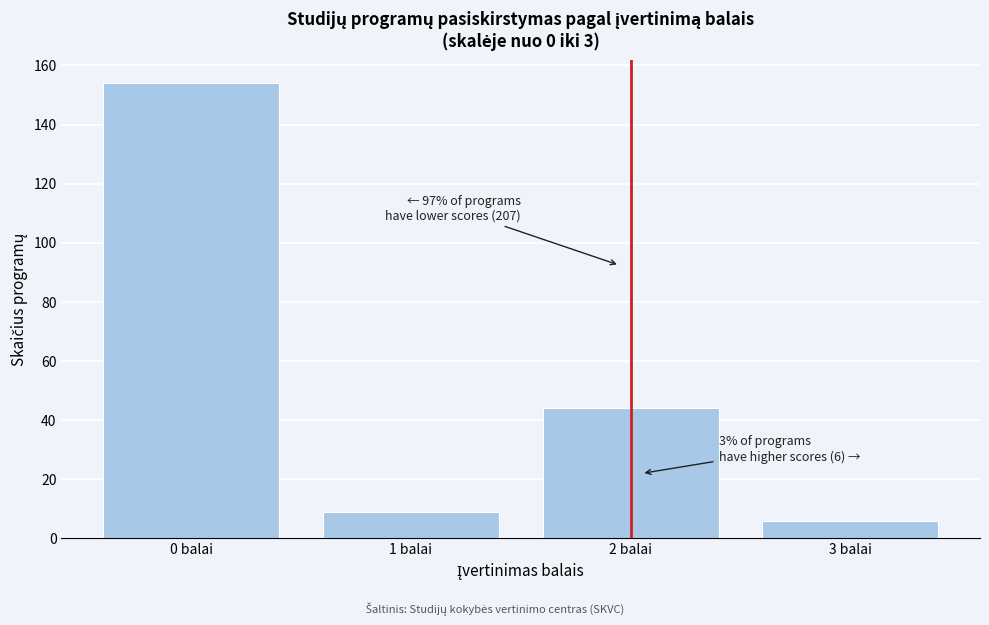

Reading left to right, extract all data points from this chart.

0 balai=154	1 balai=9	2 balai=44	3 balai=6